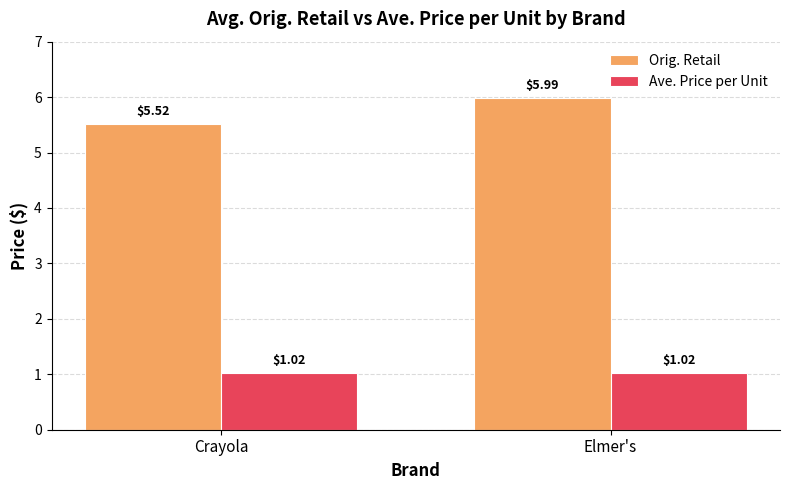

What position from the right is Crayola?

2